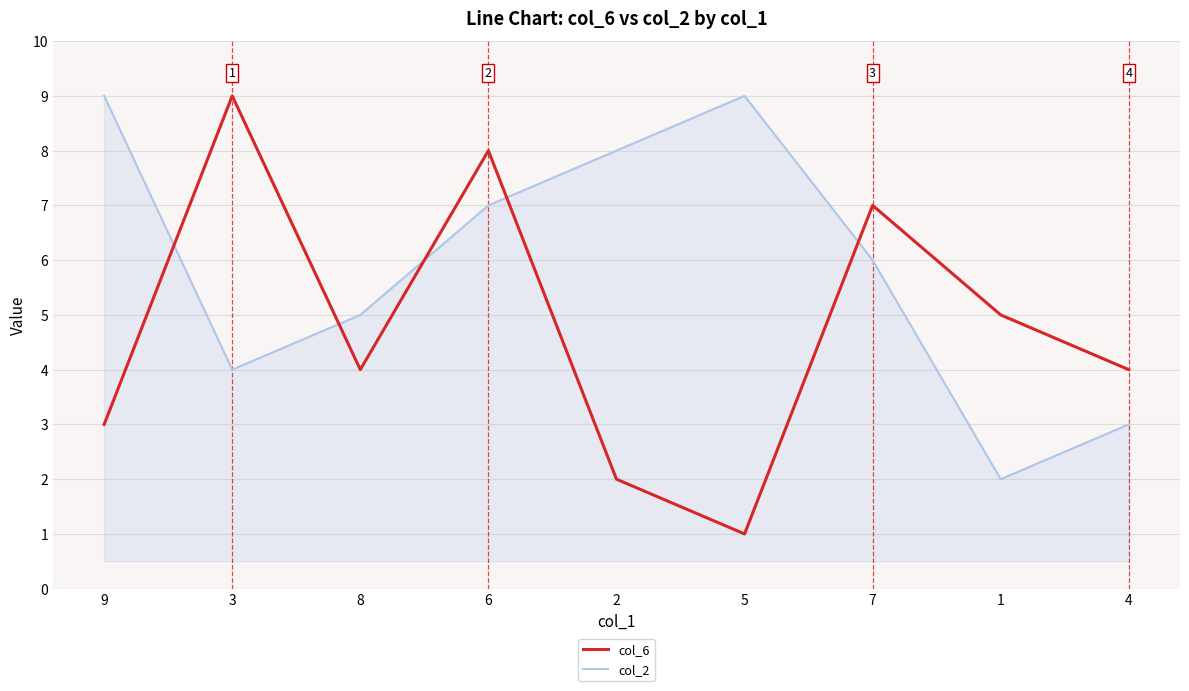

True or false: col_2 has a value of 2 at 3.

False